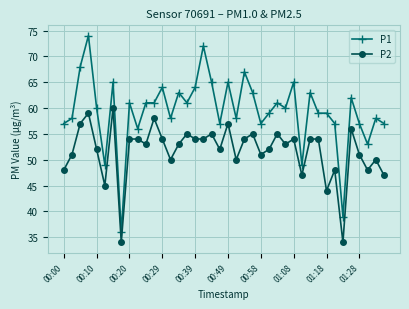

What is the value of the P1 point at the 5th from the left?

60